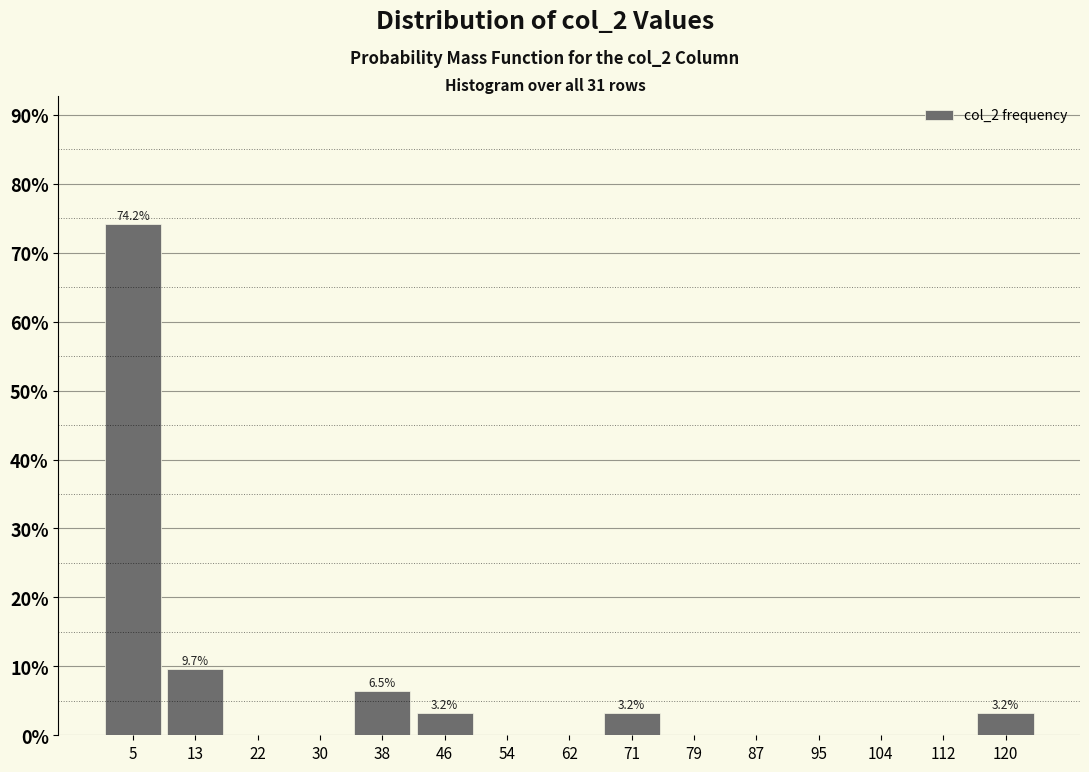

Which range on the x-axis has the tallest bar?

1.0 to 9.2